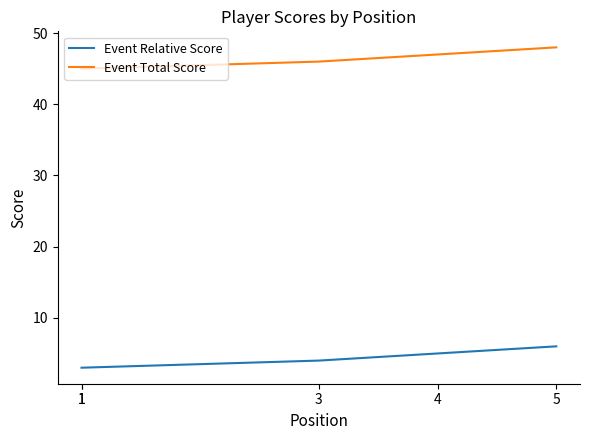

How many series are shown in this chart?

2